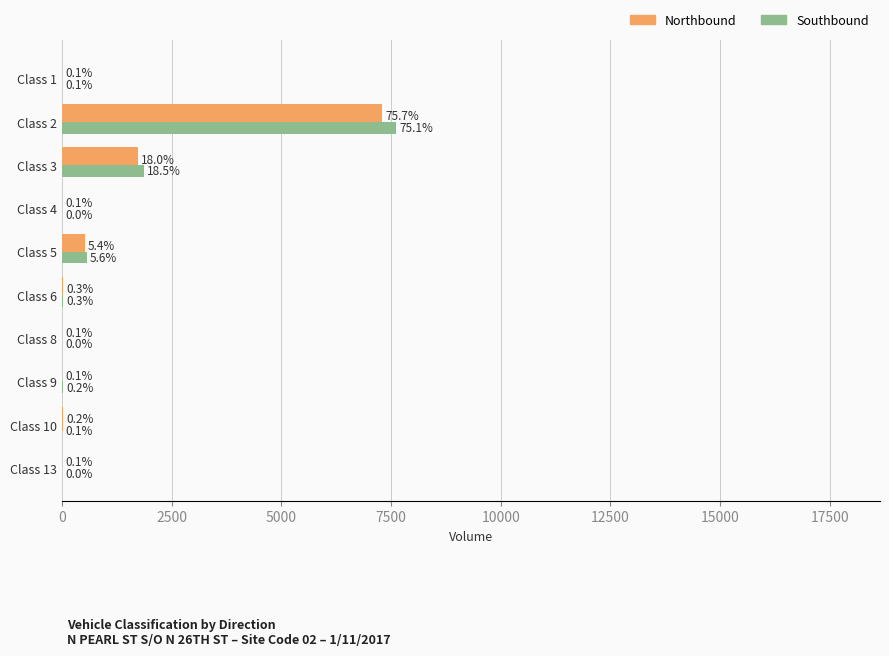

What is the spread (max minus min) of values at Class 13?

2